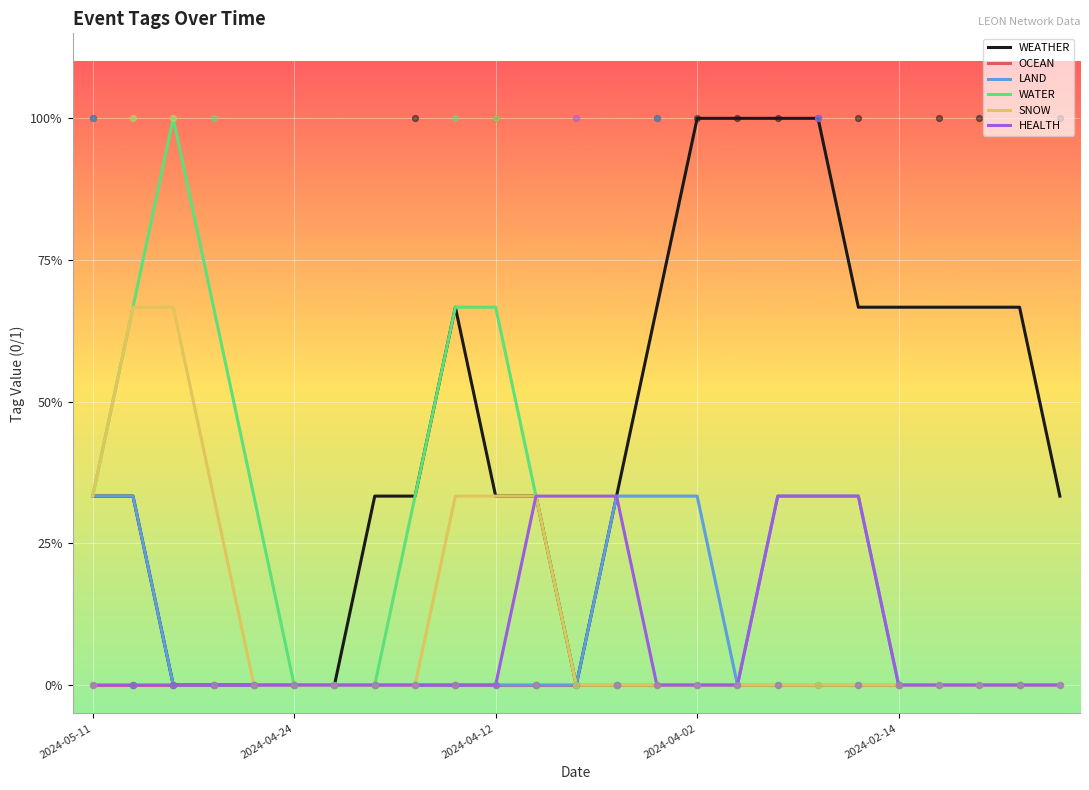

What are all the series names shown in the legend?

WEATHER, OCEAN, LAND, WATER, SNOW, HEALTH